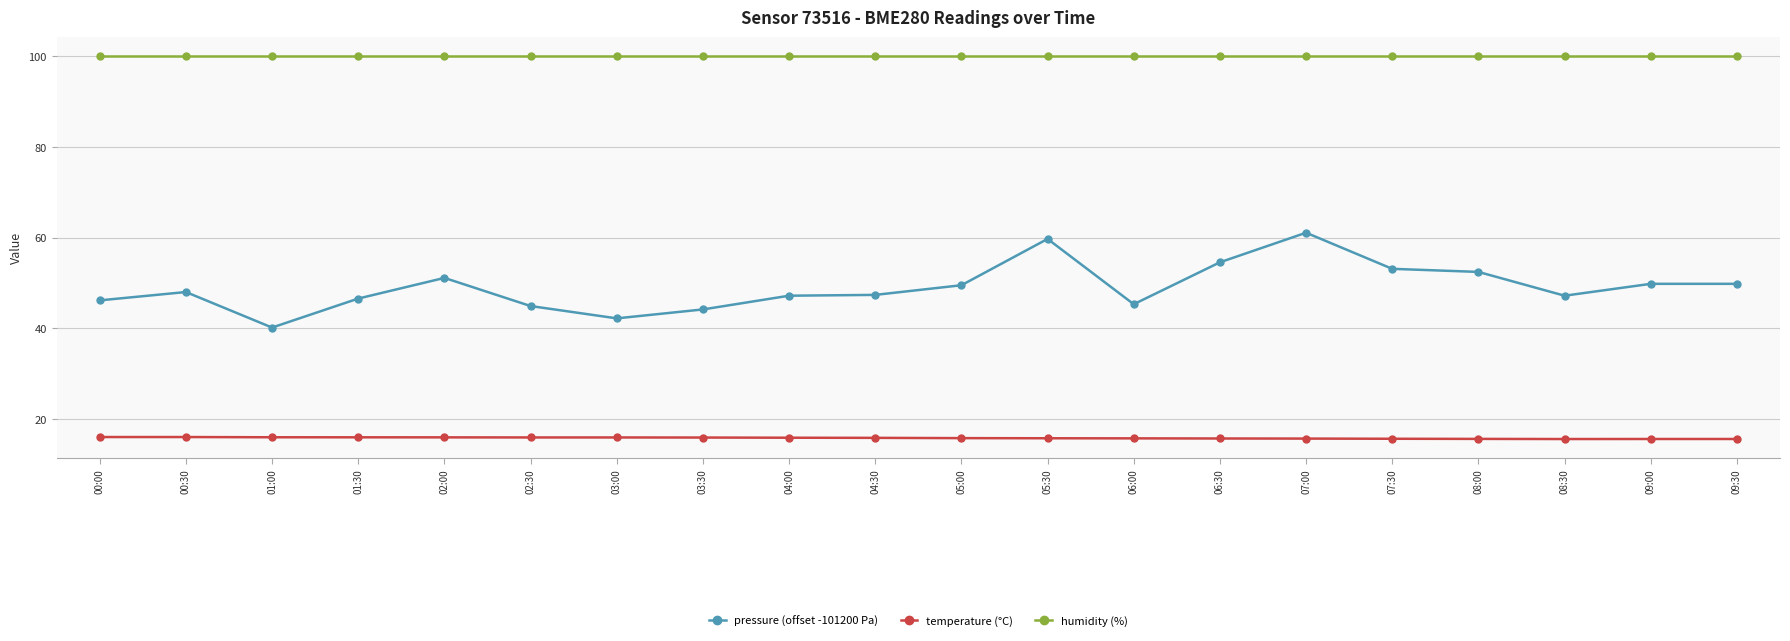

What position from the left is 07:30?

16